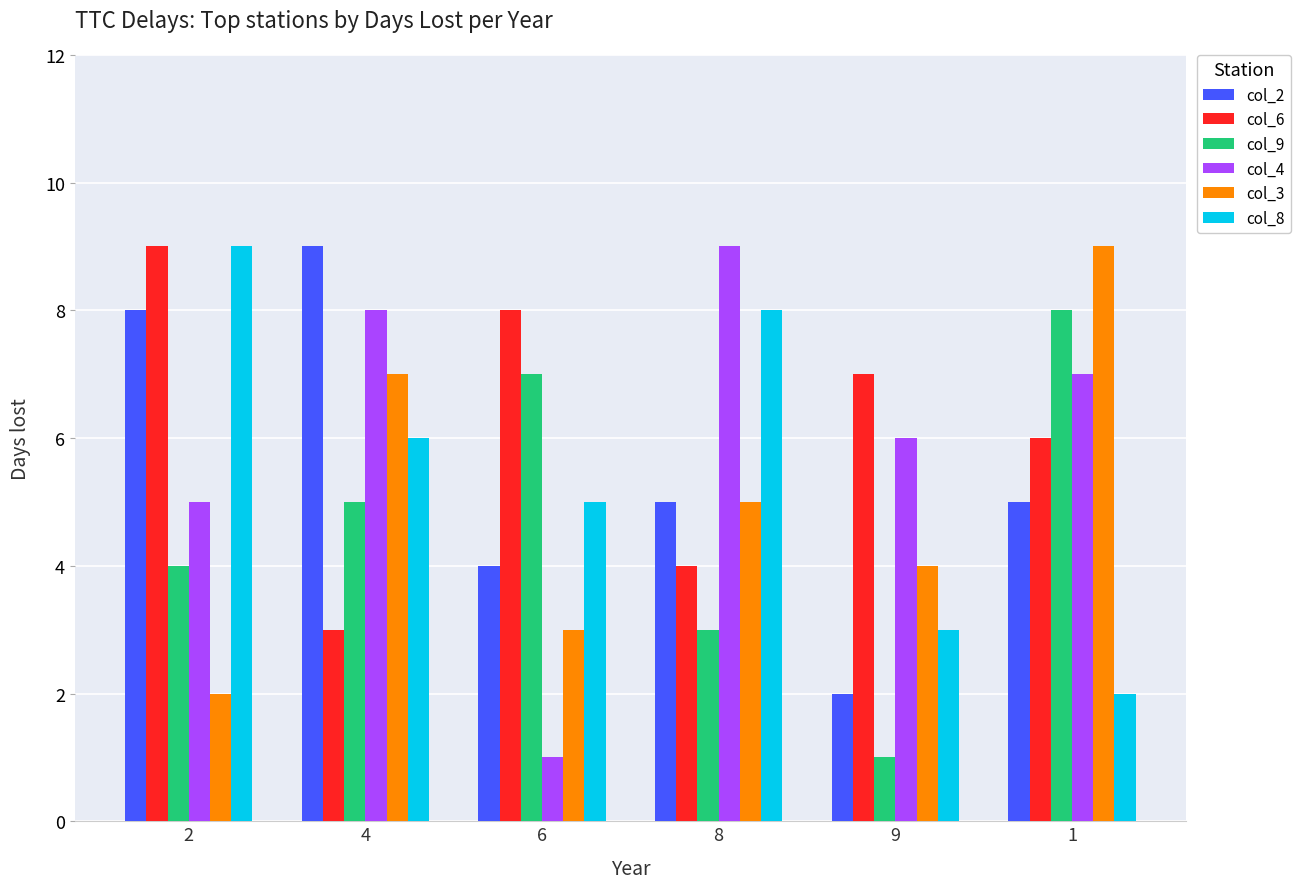

The col_8 series shows 9 at 2. True or false?

True